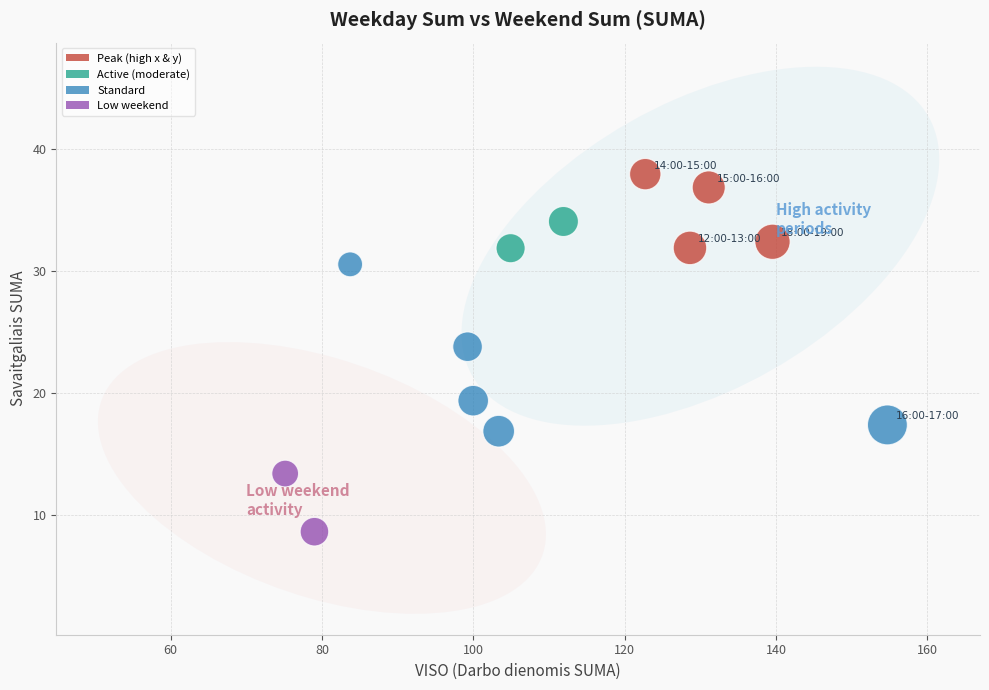

What is the range of X values (max minus min)?

79.6